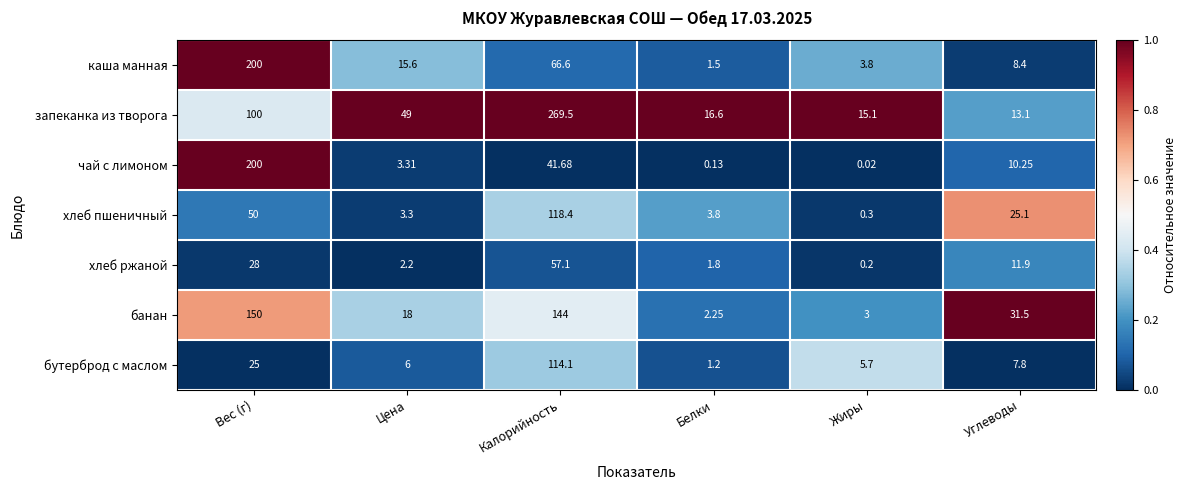

At which category is the sum across all series the highest?

Калорийность